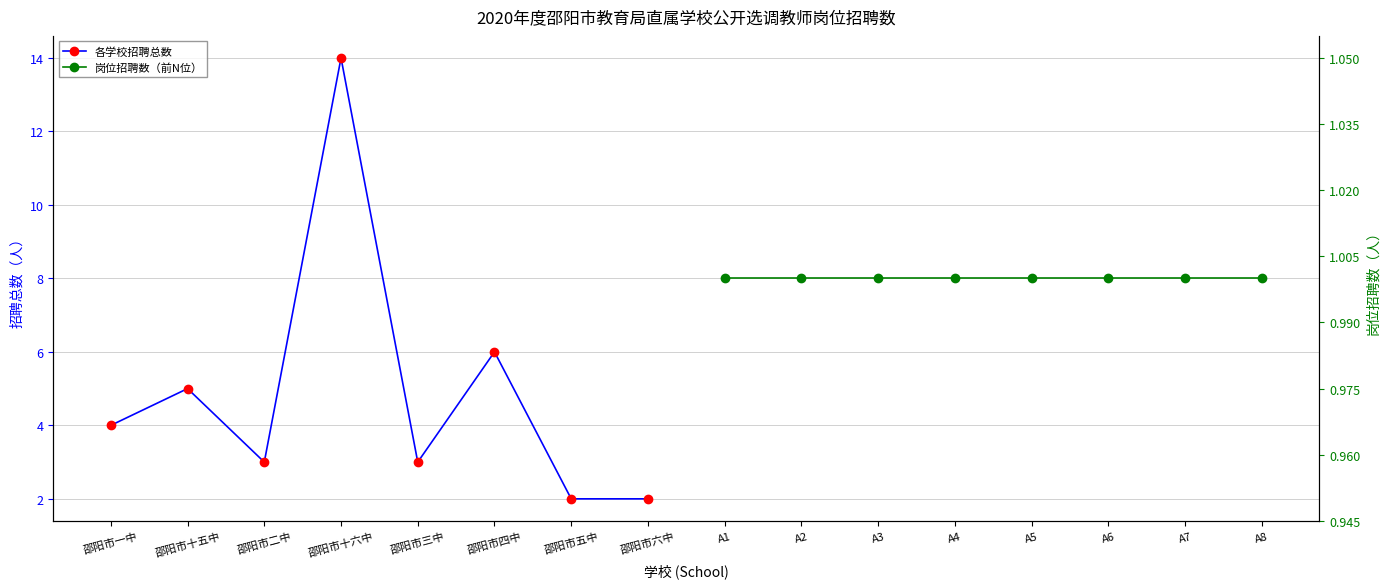

What are all the series names shown in the legend?

各学校招聘总数, 岗位招聘数（前N位）